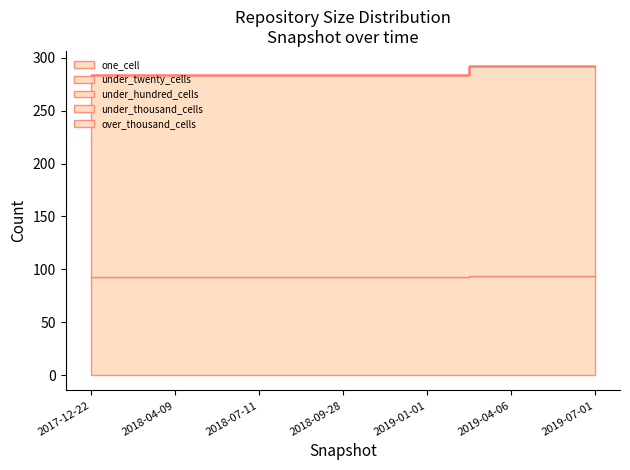

Rank the categories by one_cell value from highest to lowest.

2019-04-06, 2019-07-01, 2017-12-22, 2018-04-09, 2018-07-11, 2018-09-28, 2019-01-01